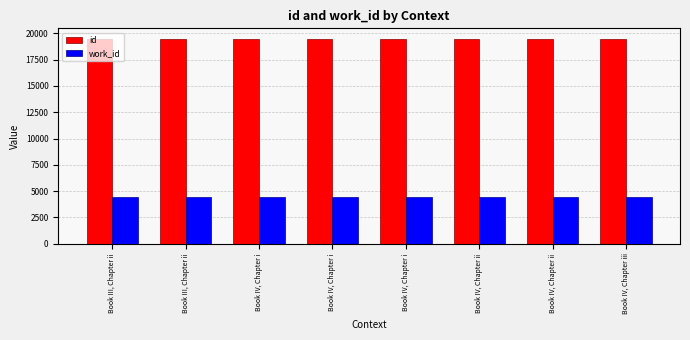

What is the difference between the id values at Book IV, Chapter i and Book III, Chapter ii?

13